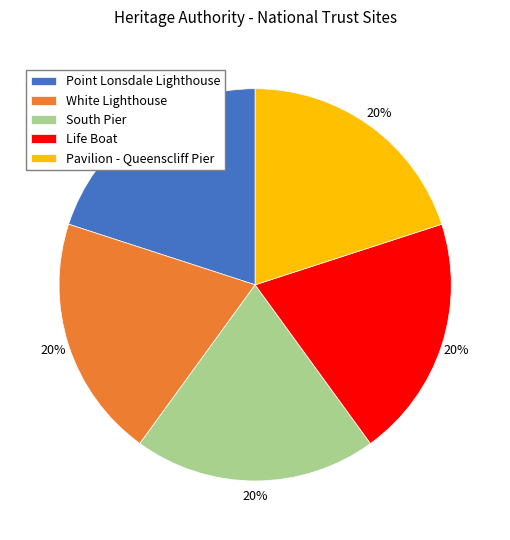

Does Point Lonsdale Lighthouse account for over 50% of the chart?

No